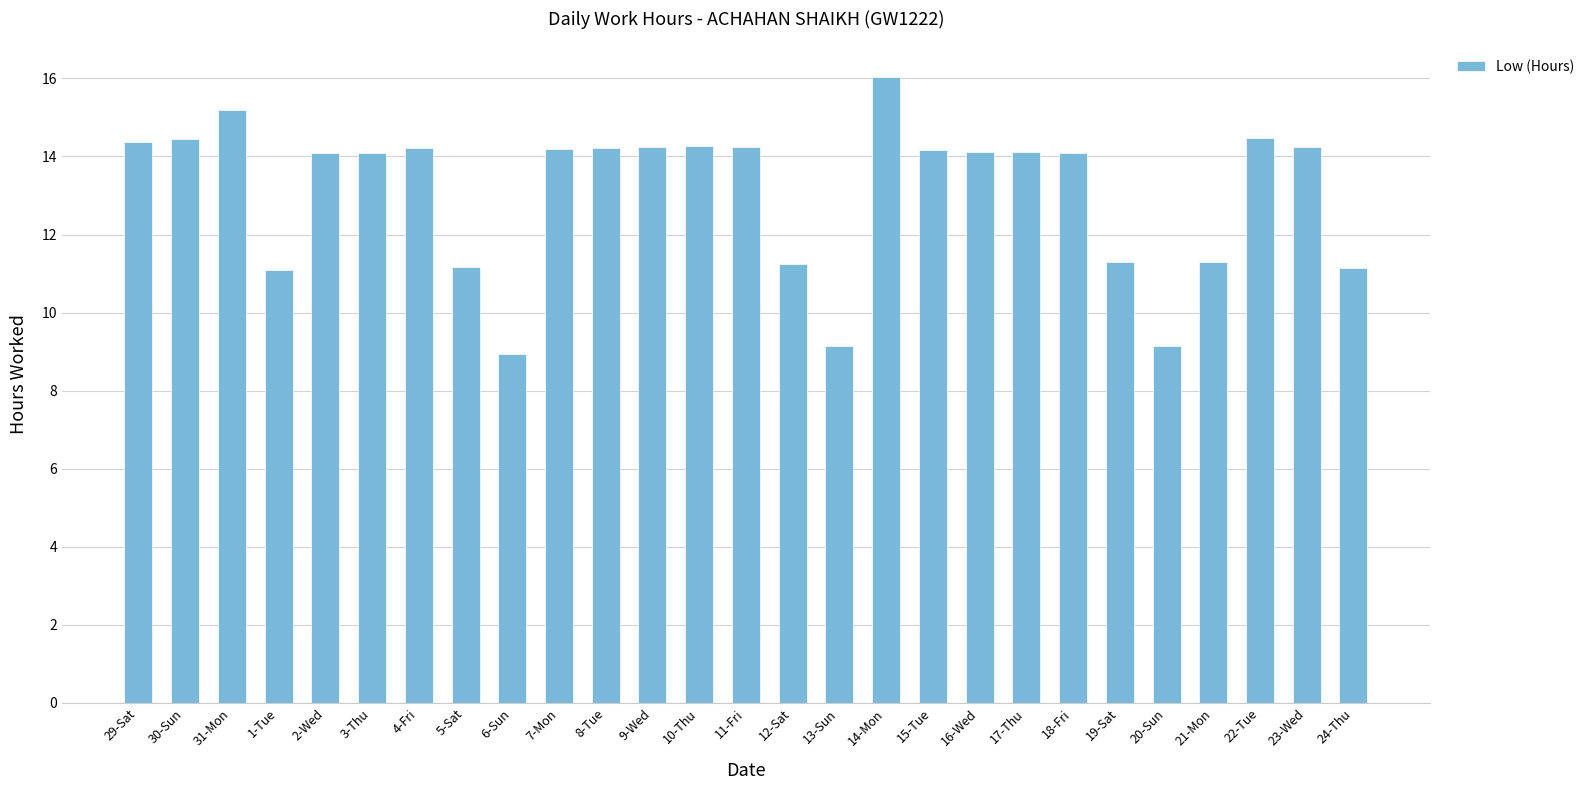

What is the minimum value shown in the chart?

8.9